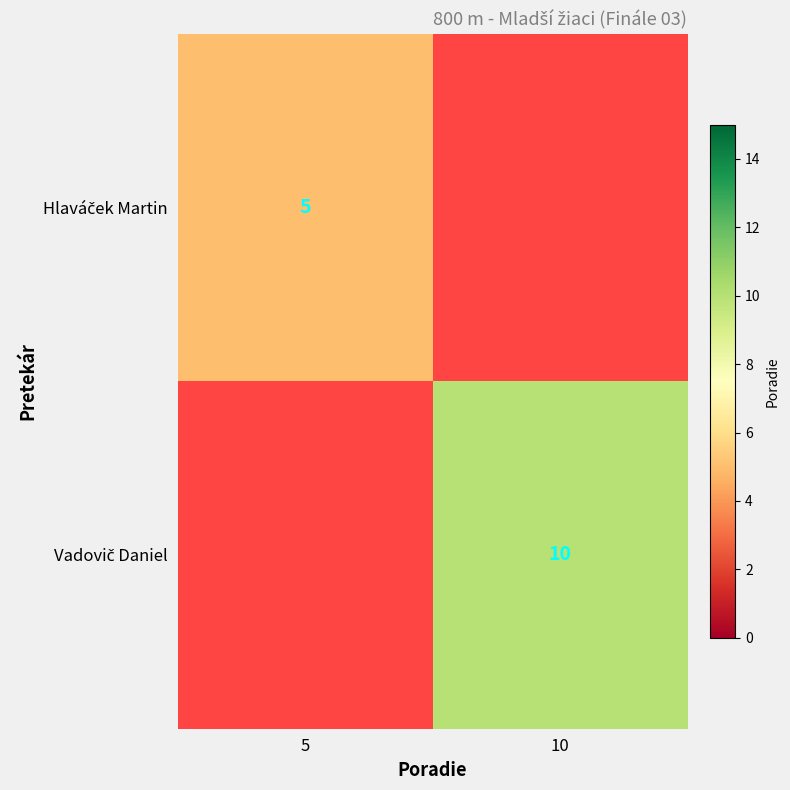

What is the maximum value for Vadovič Daniel?

10